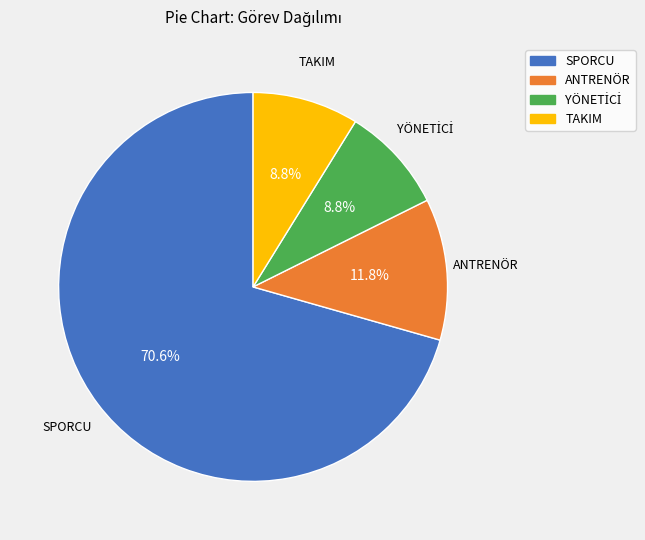

Which has a higher value, TAKIM or ANTRENÖR?

ANTRENÖR